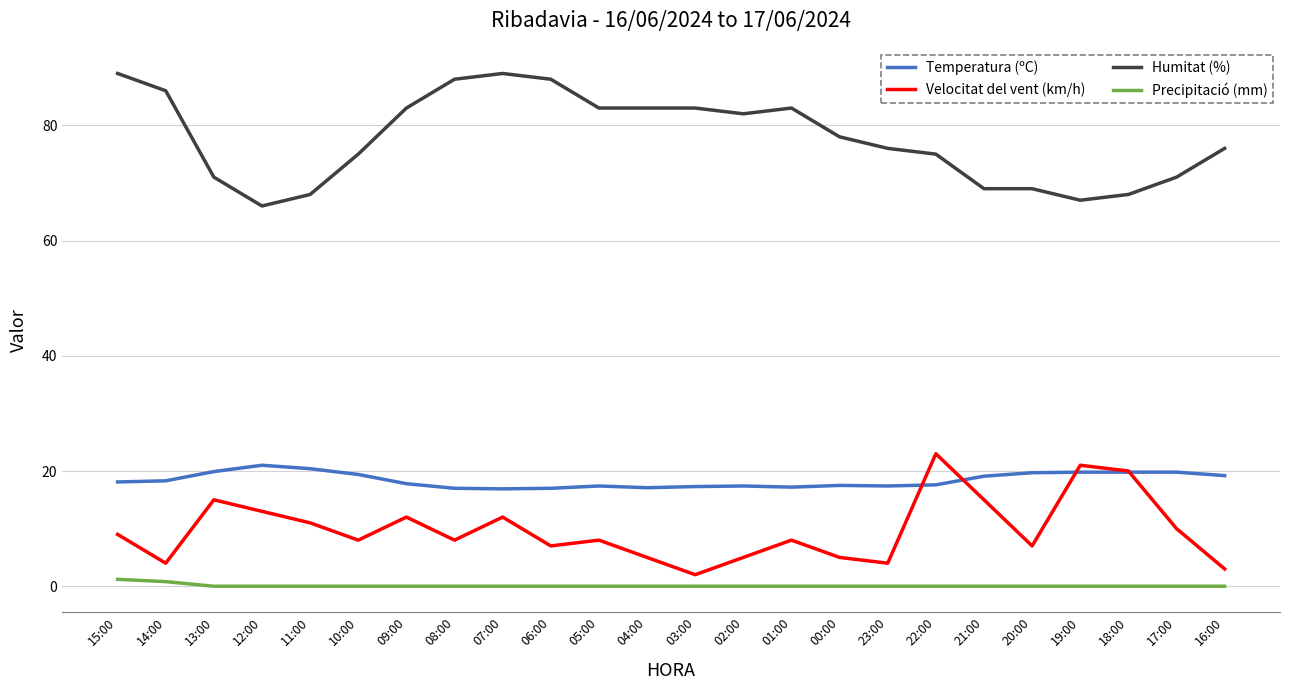

What is the minimum value for Velocitat del vent (km/h)?

2.0